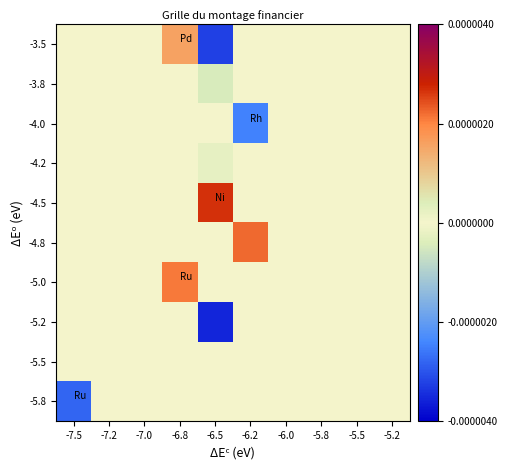

Which category has the highest value across all series?

-6.5